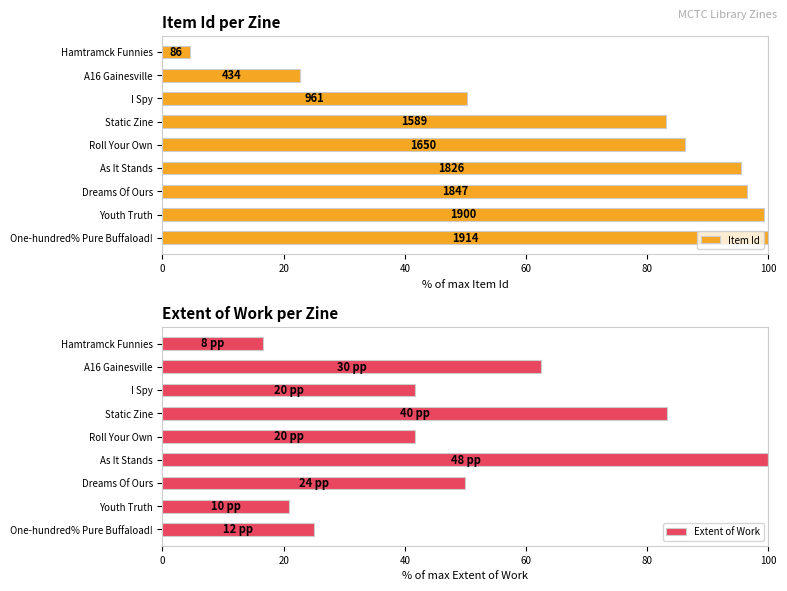

What is the difference between the maximum and minimum values in the Extent of Work series?

83.3